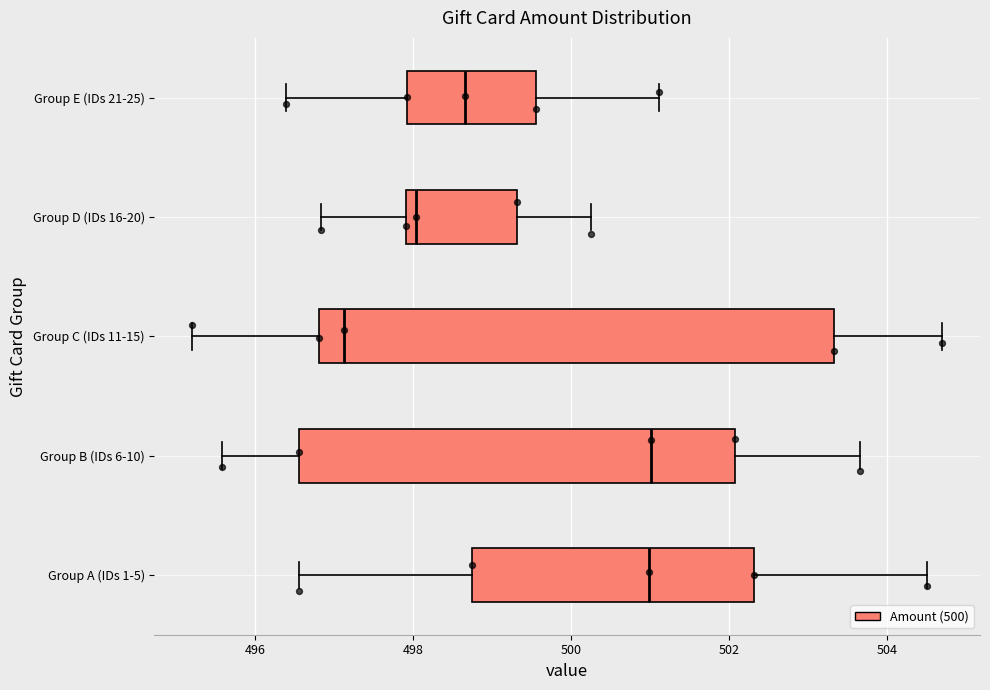

Comparing the boxes themselves (not the whiskers), which one is the widest?

Group C (IDs 11-15)